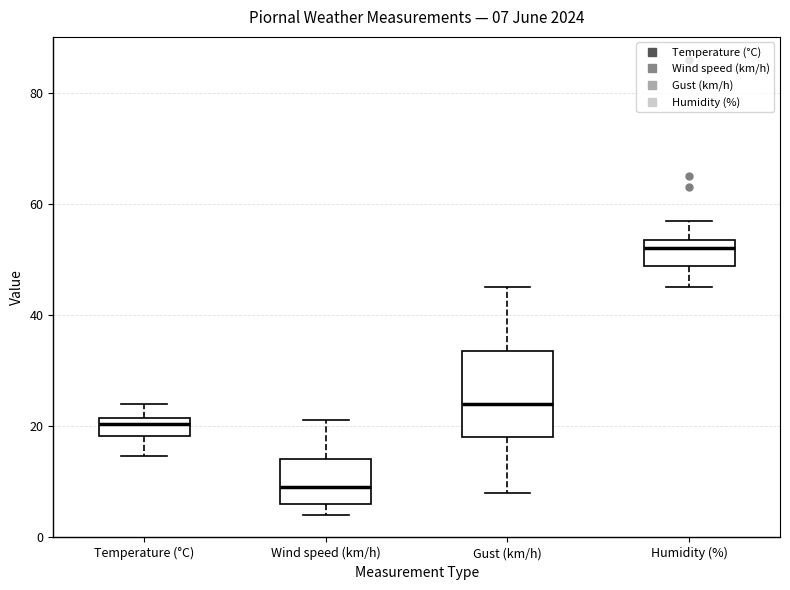

Comparing the boxes themselves (not the whiskers), which one is the tallest?

Gust (km/h)